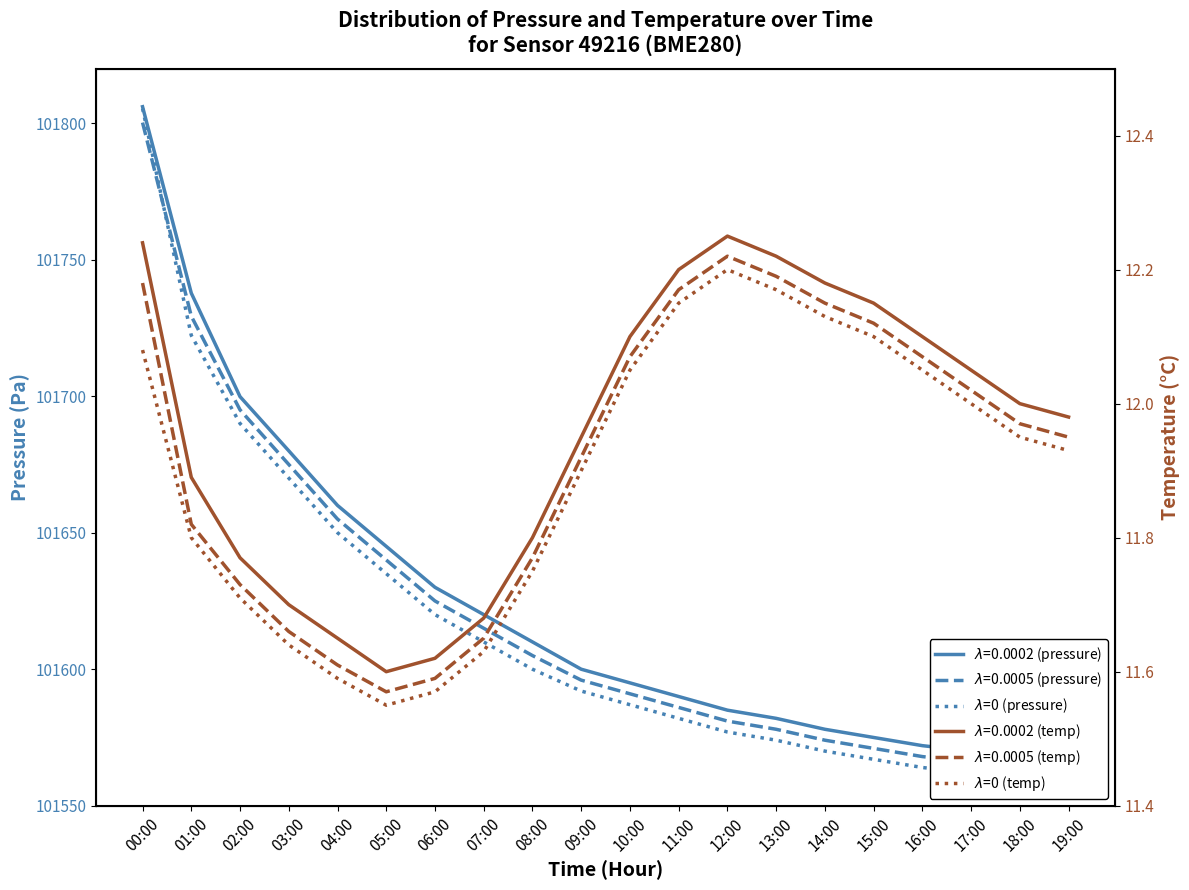

How many values in the temperature solid series are below 12?

10